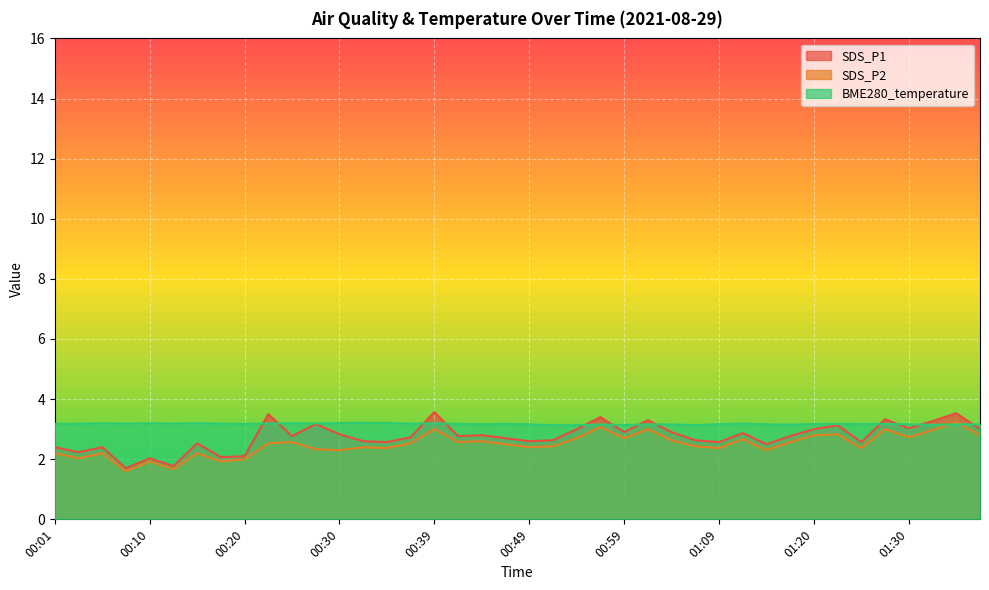

What is the minimum value for SDS_P1?

1.7